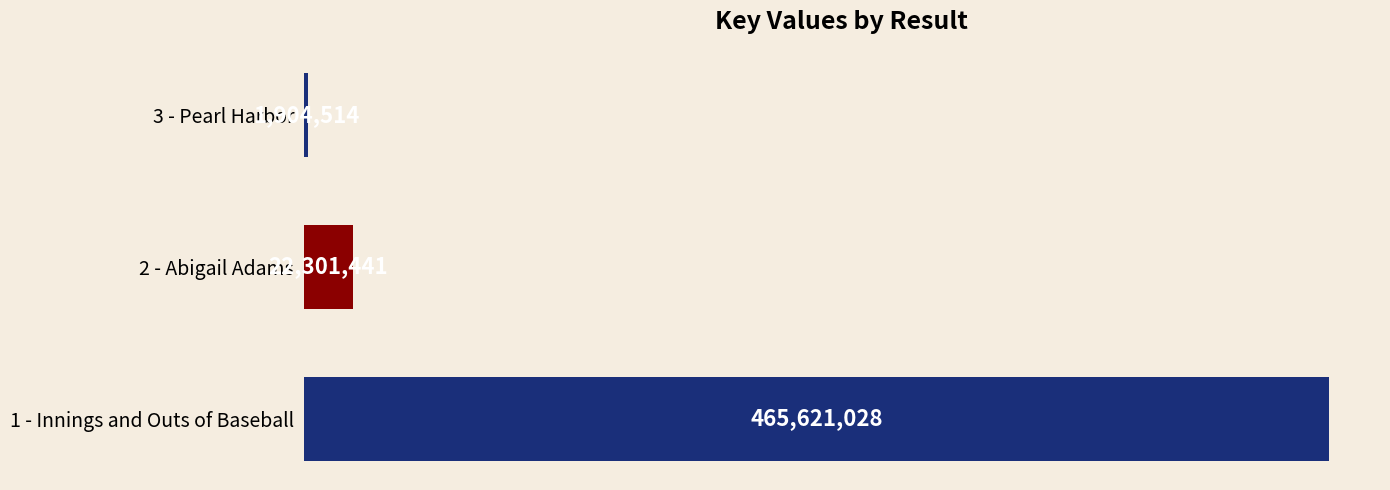

What is the difference between the maximum and minimum values?

463716514